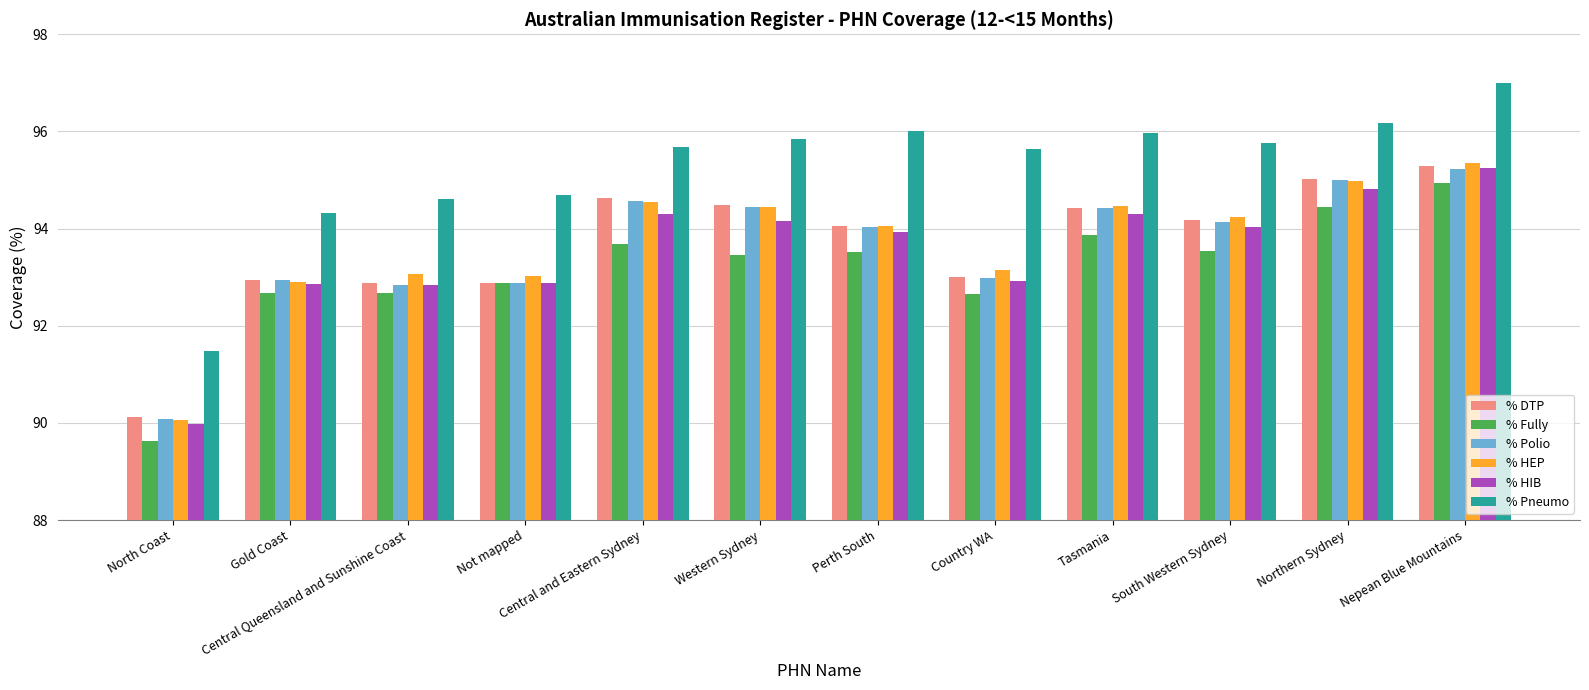

Where does the % Fully series first go above 93?

Central and Eastern Sydney